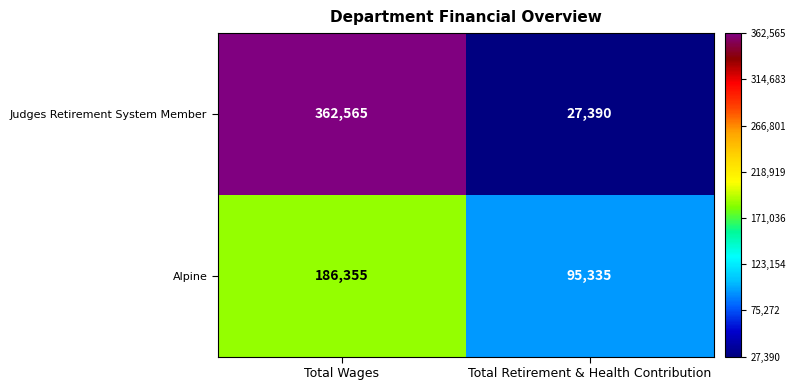

The Judges Retirement System Member series shows 362565 at Total Wages. True or false?

True